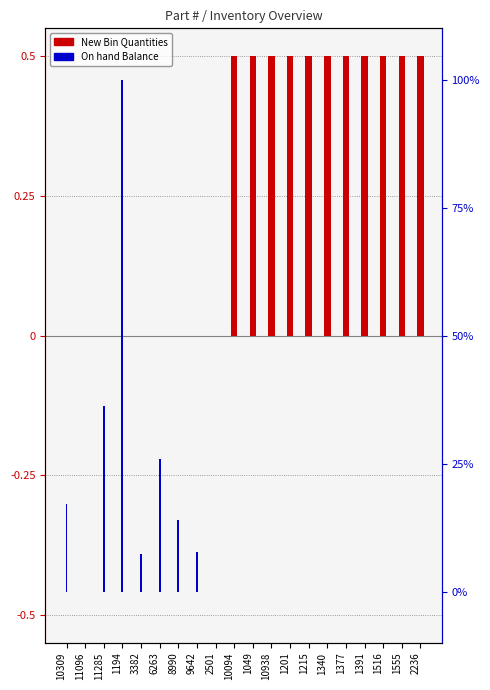

What is the label of the 11th bar from the right?

10094